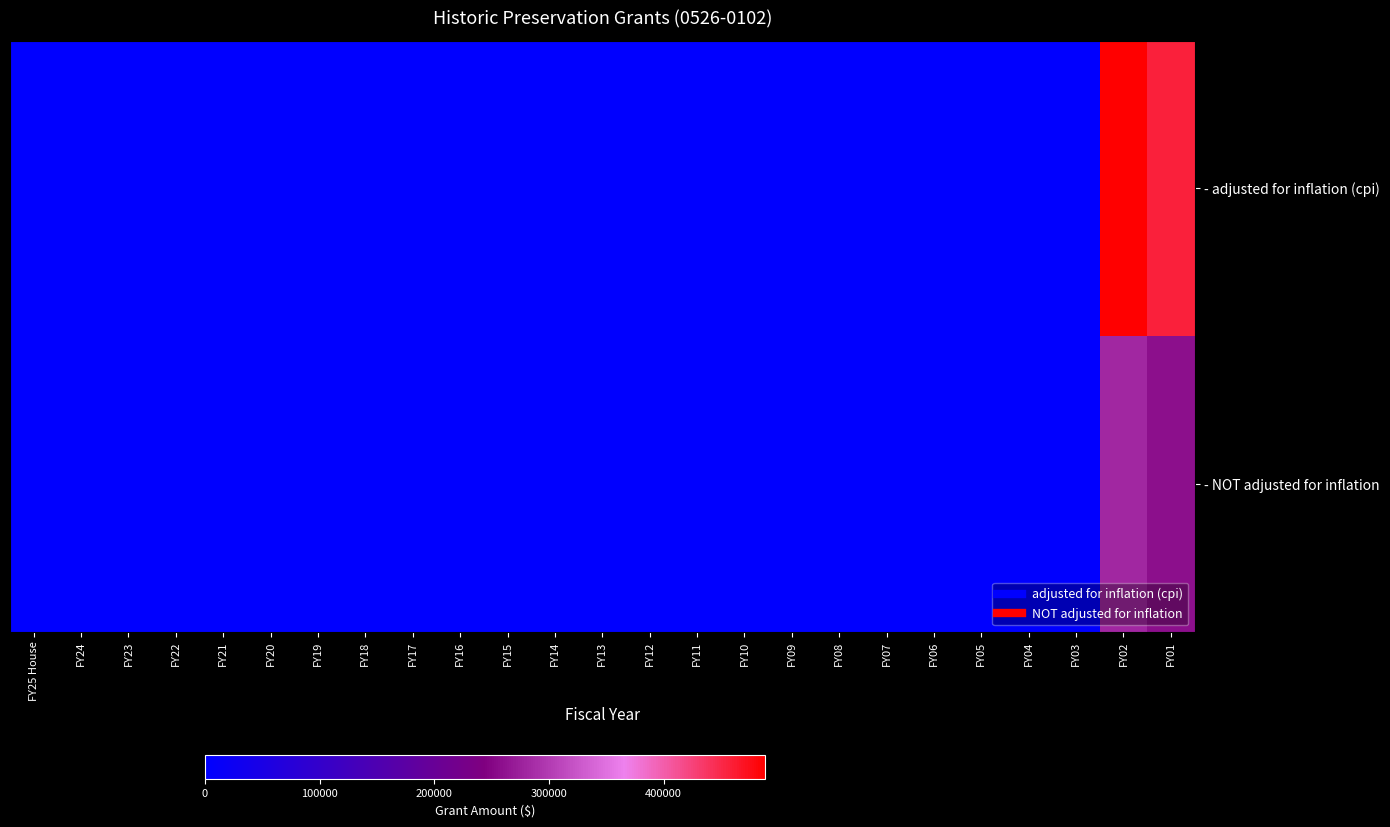

Which series has the largest total across all categories?

row_0